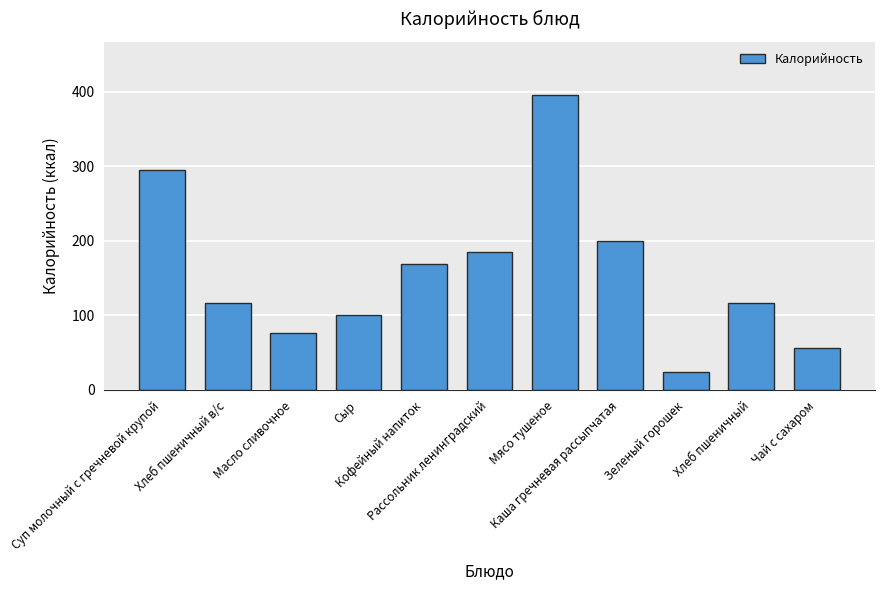

What value does the data have at Каша гречневая рассыпчатая?

200.4